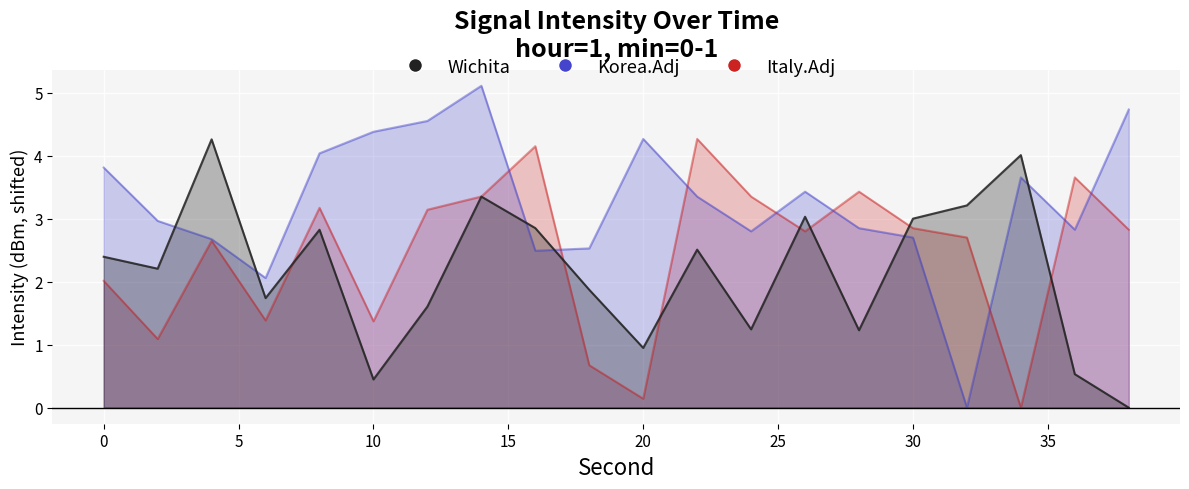

Does the chart display data point markers on the line(s)?

No